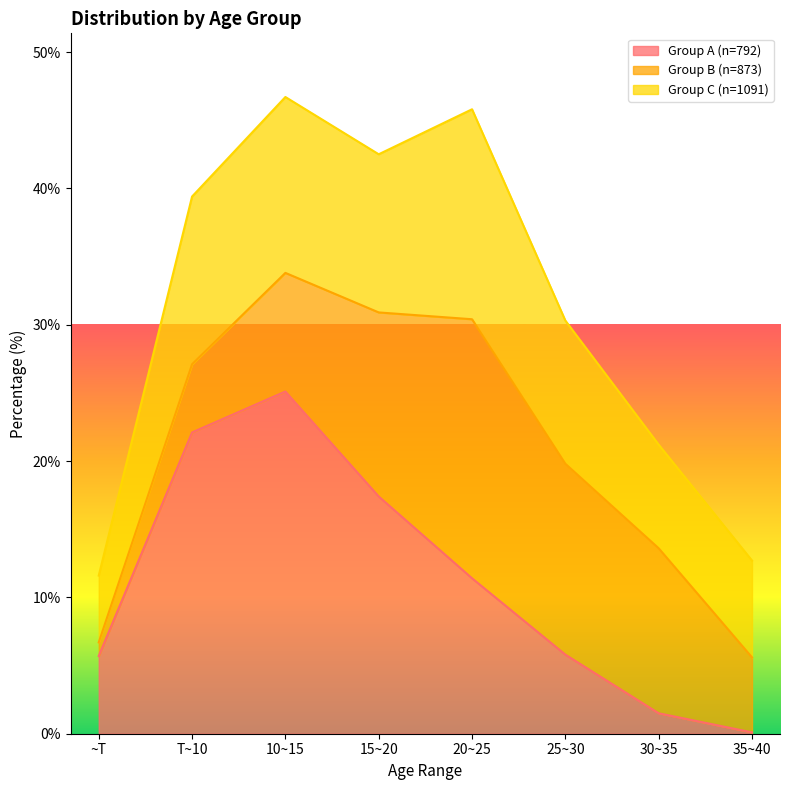

Which category has the lowest value across all series?

35~40